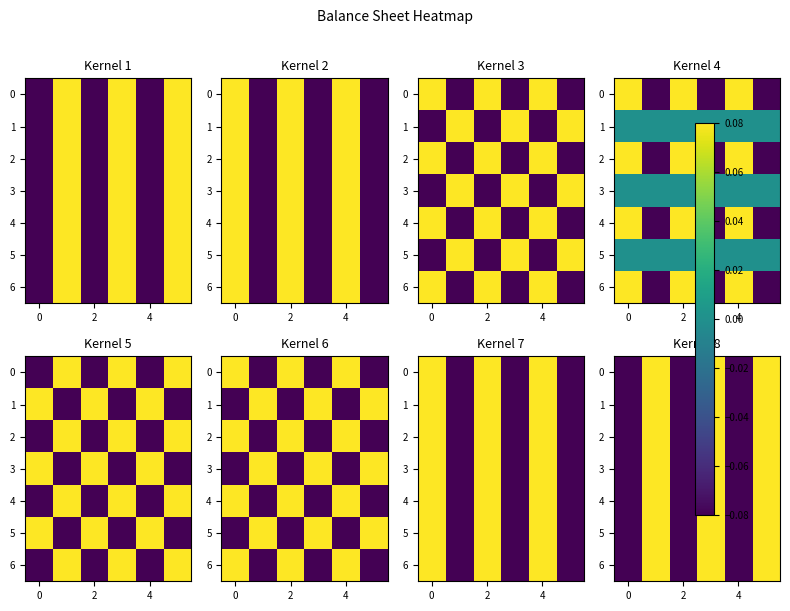

Count the number of categories in the chart.

6